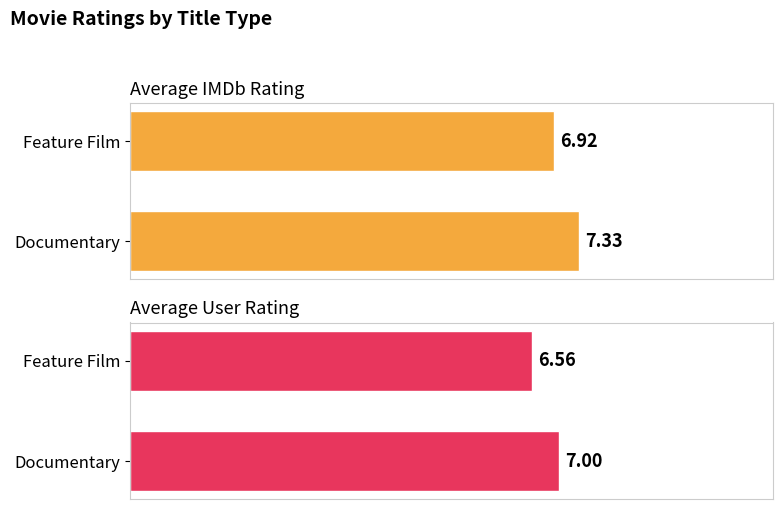

How many Average IMDb Rating values are between 6 and 7?

1